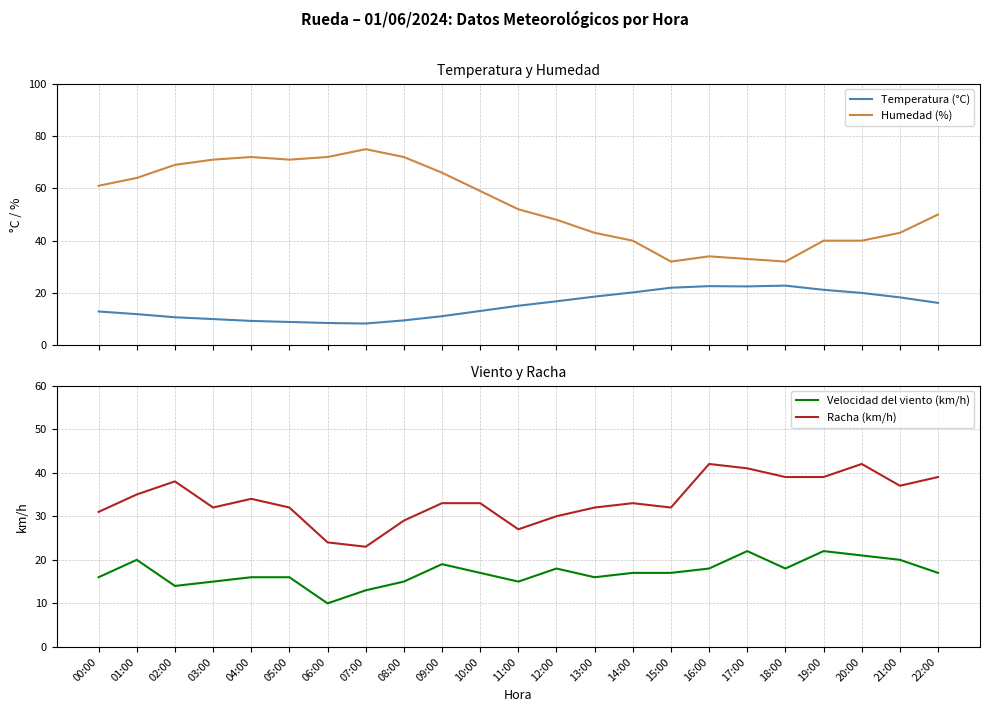

Reading left to right, list all the values displayed in this chart.

Temperatura (°C): 00:00=12.9	01:00=11.9	02:00=10.7	03:00=10.0	04:00=9.3	05:00=8.9	06:00=8.5	07:00=8.3	08:00=9.5	09:00=11.1	10:00=13.1	11:00=15.1	12:00=16.8	13:00=18.6	14:00=20.2	15:00=22.0	16:00=22.6	17:00=22.5	18:00=22.8	19:00=21.2	20:00=20.0	21:00=18.3	22:00=16.2
Humedad (%): 00:00=61.0	01:00=64.0	02:00=69.0	03:00=71.0	04:00=72.0	05:00=71.0	06:00=72.0	07:00=75.0	08:00=72.0	09:00=66.0	10:00=59.0	11:00=52.0	12:00=48.0	13:00=43.0	14:00=40.0	15:00=32.0	16:00=34.0	17:00=33.0	18:00=32.0	19:00=40.0	20:00=40.0	21:00=43.0	22:00=50.0
Velocidad del viento (km/h): 00:00=16.0	01:00=20.0	02:00=14.0	03:00=15.0	04:00=16.0	05:00=16.0	06:00=10.0	07:00=13.0	08:00=15.0	09:00=19.0	10:00=17.0	11:00=15.0	12:00=18.0	13:00=16.0	14:00=17.0	15:00=17.0	16:00=18.0	17:00=22.0	18:00=18.0	19:00=22.0	20:00=21.0	21:00=20.0	22:00=17.0
Racha (km/h): 00:00=31.0	01:00=35.0	02:00=38.0	03:00=32.0	04:00=34.0	05:00=32.0	06:00=24.0	07:00=23.0	08:00=29.0	09:00=33.0	10:00=33.0	11:00=27.0	12:00=30.0	13:00=32.0	14:00=33.0	15:00=32.0	16:00=42.0	17:00=41.0	18:00=39.0	19:00=39.0	20:00=42.0	21:00=37.0	22:00=39.0